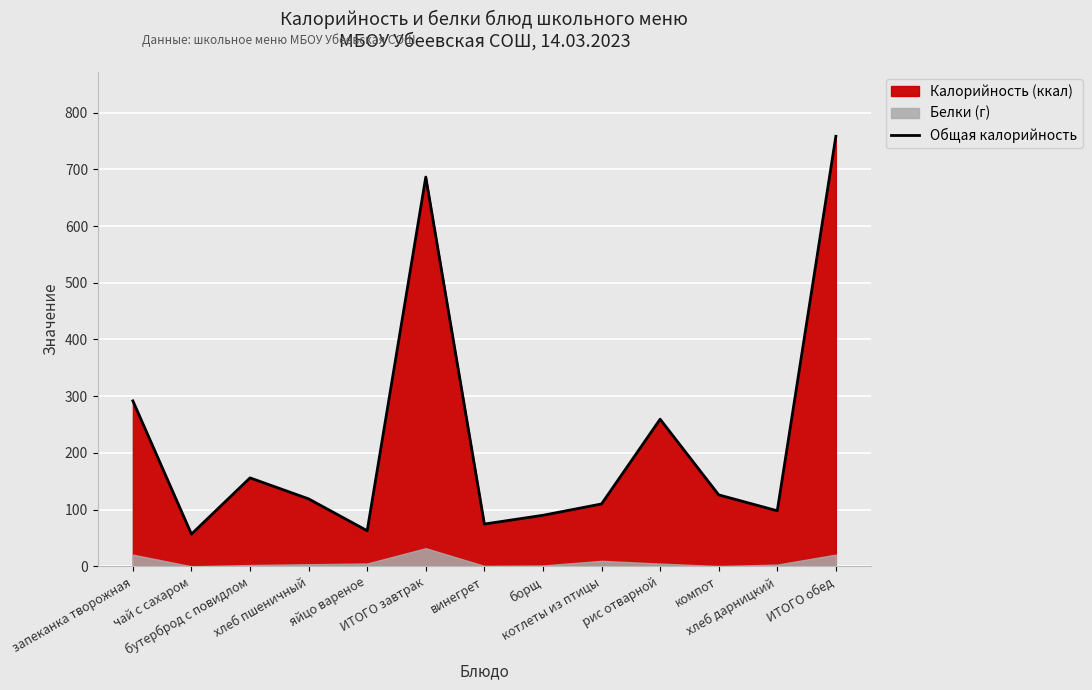

What value does the data have at компот?

126.0